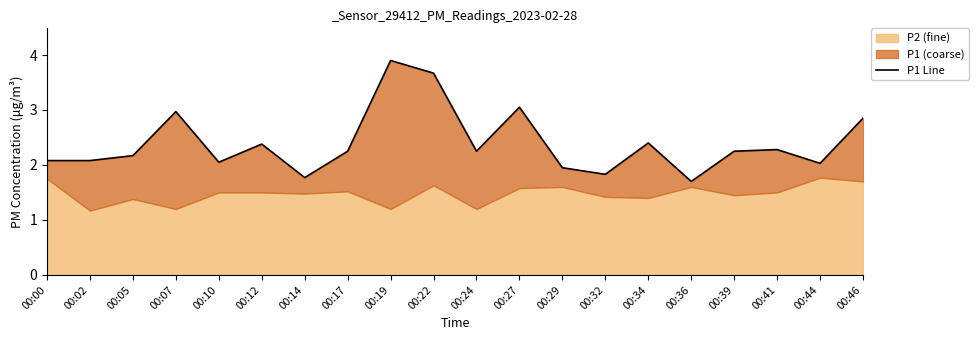

What is the change in value from 00:00 to 00:46?

+0.8